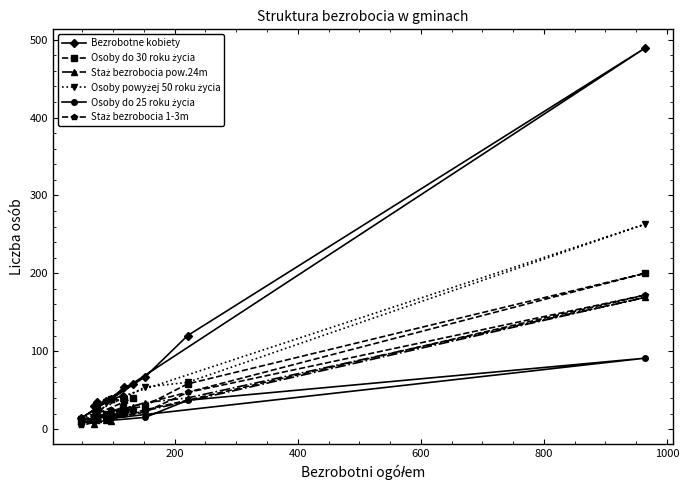

What is the greatest value displayed?

489